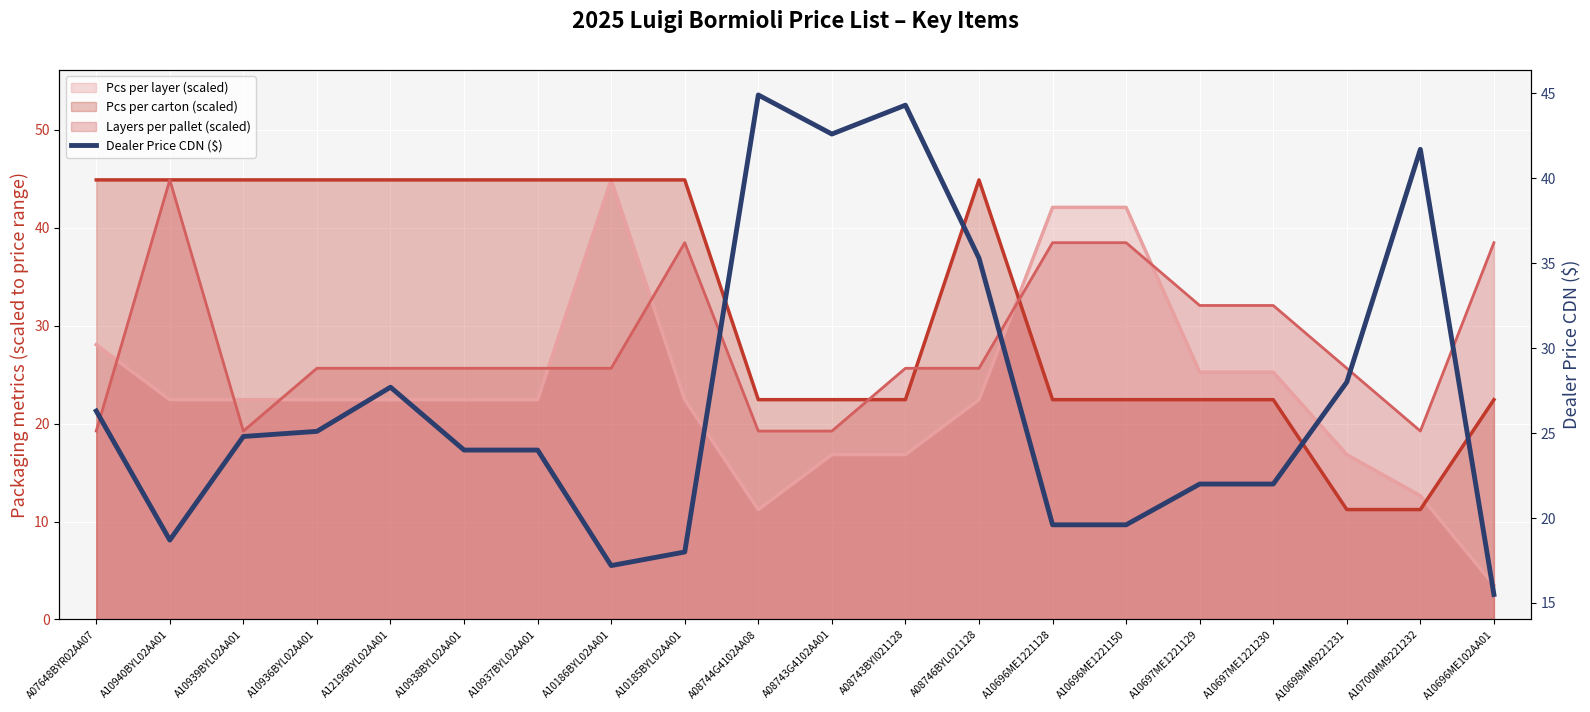

The chart shows a value of 26.5 at A10185BYL02AA01. True or false?

False